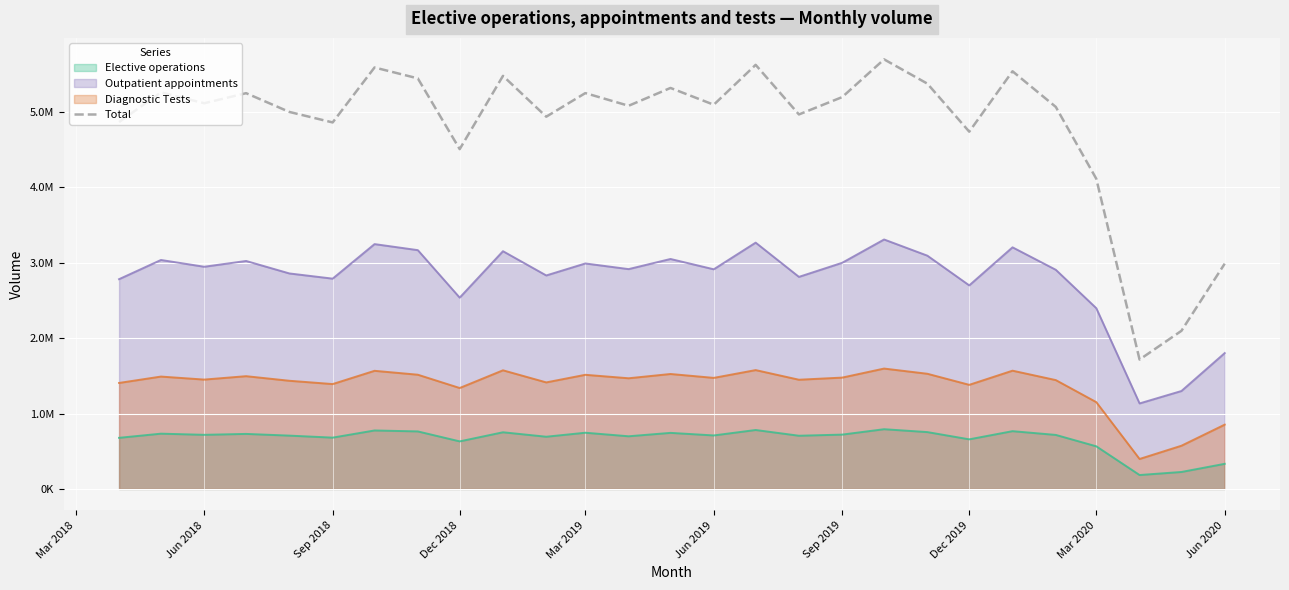

How many data points are less than 5095888?

13